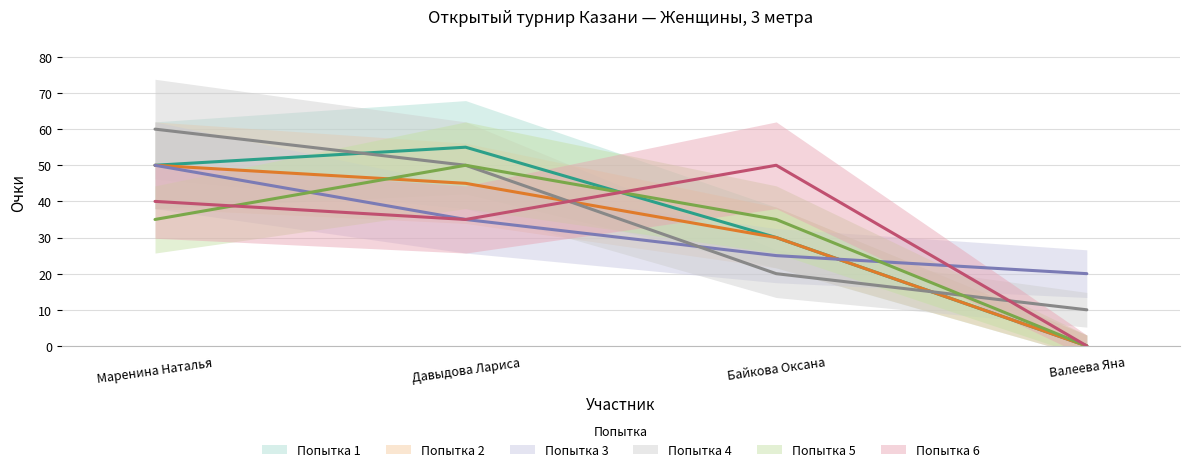

Reading left to right, extract all data points from this chart.

1: Маренина Наталья=50	Давыдова Лариса=55	Байкова Оксана=30	Валеева Яна=0
2: Маренина Наталья=50	Давыдова Лариса=45	Байкова Оксана=30	Валеева Яна=0
3: Маренина Наталья=50	Давыдова Лариса=35	Байкова Оксана=25	Валеева Яна=20
4: Маренина Наталья=60	Давыдова Лариса=50	Байкова Оксана=20	Валеева Яна=10
5: Маренина Наталья=35	Давыдова Лариса=50	Байкова Оксана=35	Валеева Яна=0
6: Маренина Наталья=40	Давыдова Лариса=35	Байкова Оксана=50	Валеева Яна=0